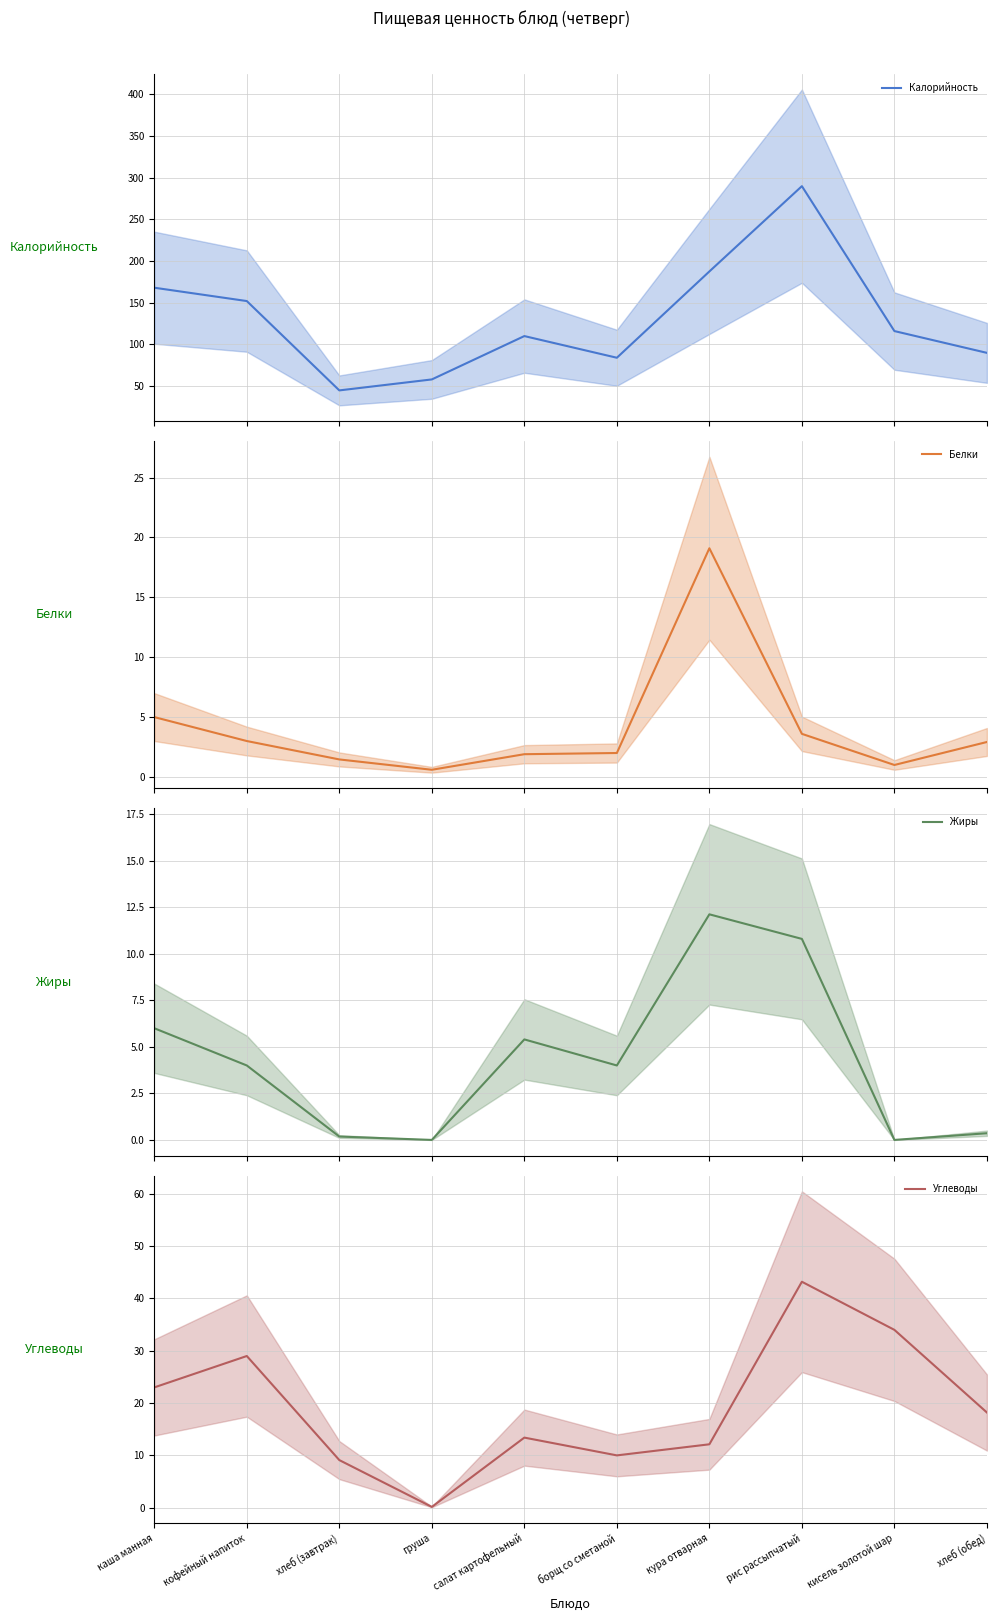

True or false: Углеводы and Калорийность intersect in this chart.

False